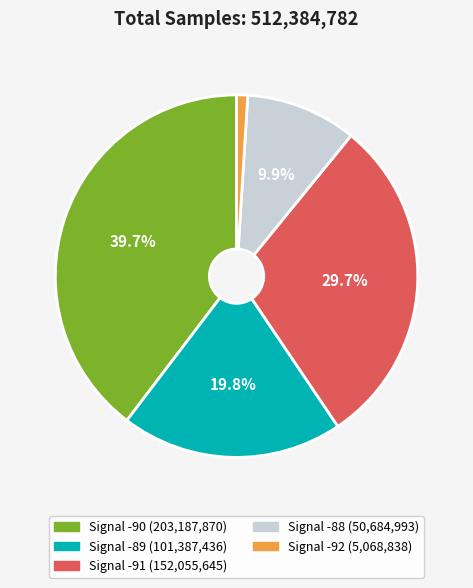

Does any single category account for the majority?

No